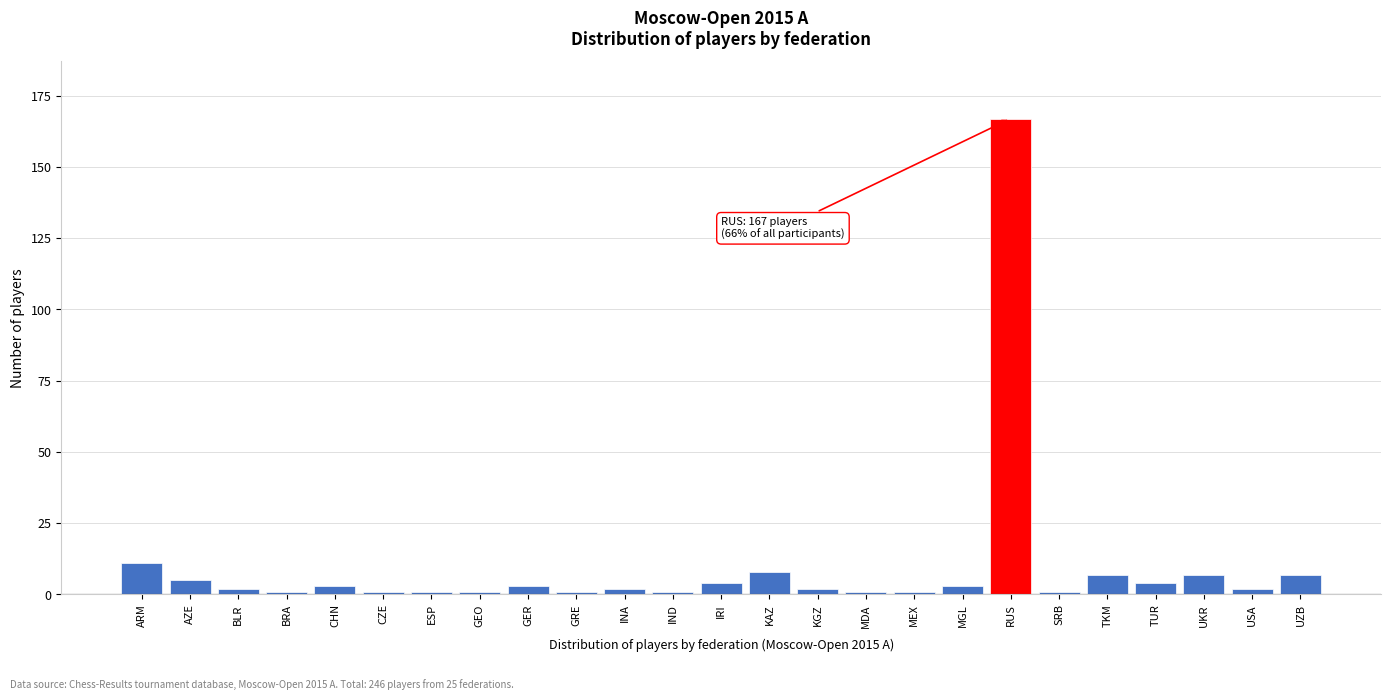

Reading left to right, list all the values displayed in this chart.

11	5	2	1	3	1	1	1	3	1	2	1	4	8	2	1	1	3	167	1	7	4	7	2	7